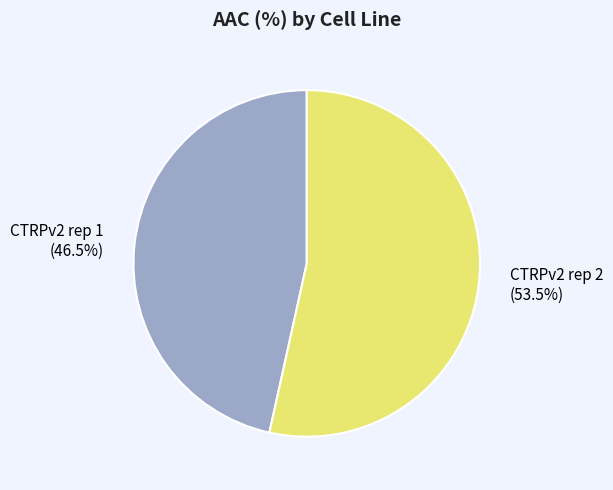

Approximately how many times larger is the value at CTRPv2 rep 1 compared to CTRPv2 rep 2?

0.9